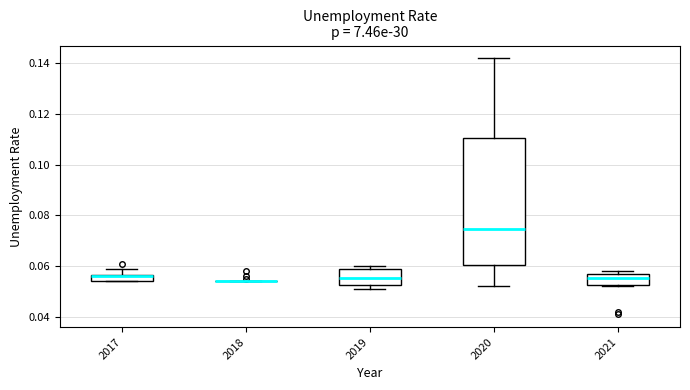

Which box is the tallest, from its lower edge to its upper edge?

2020